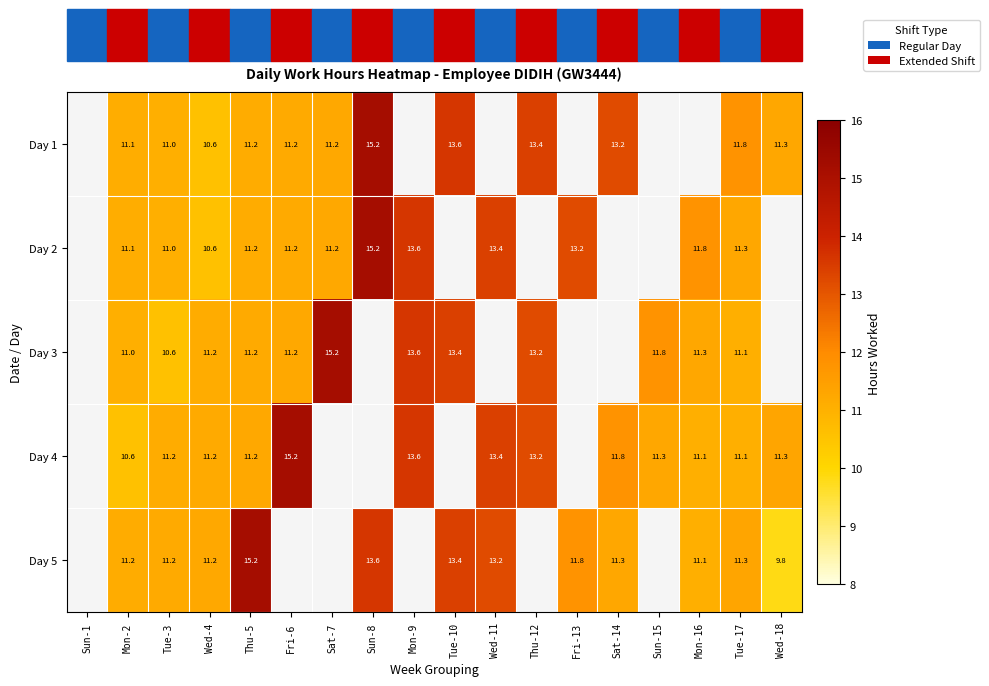

The value of Day 1 at Tue-10 is 13.6. True or false?

True